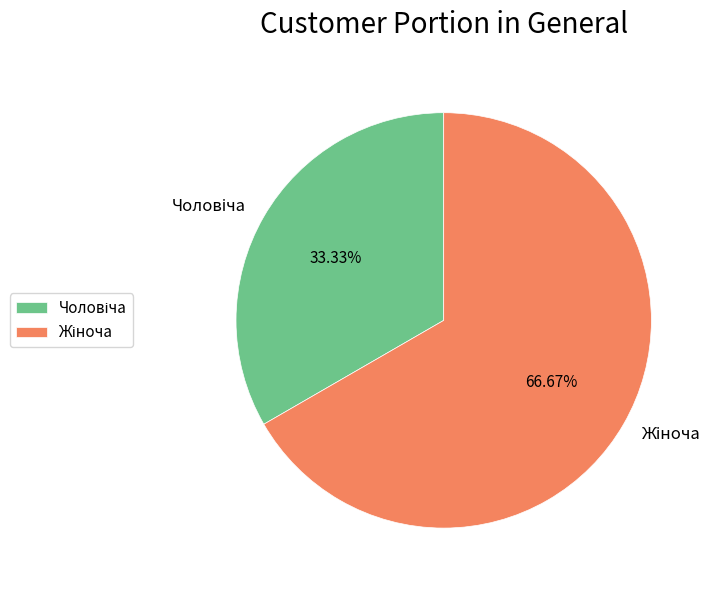

Does any single category account for the majority?

Yes